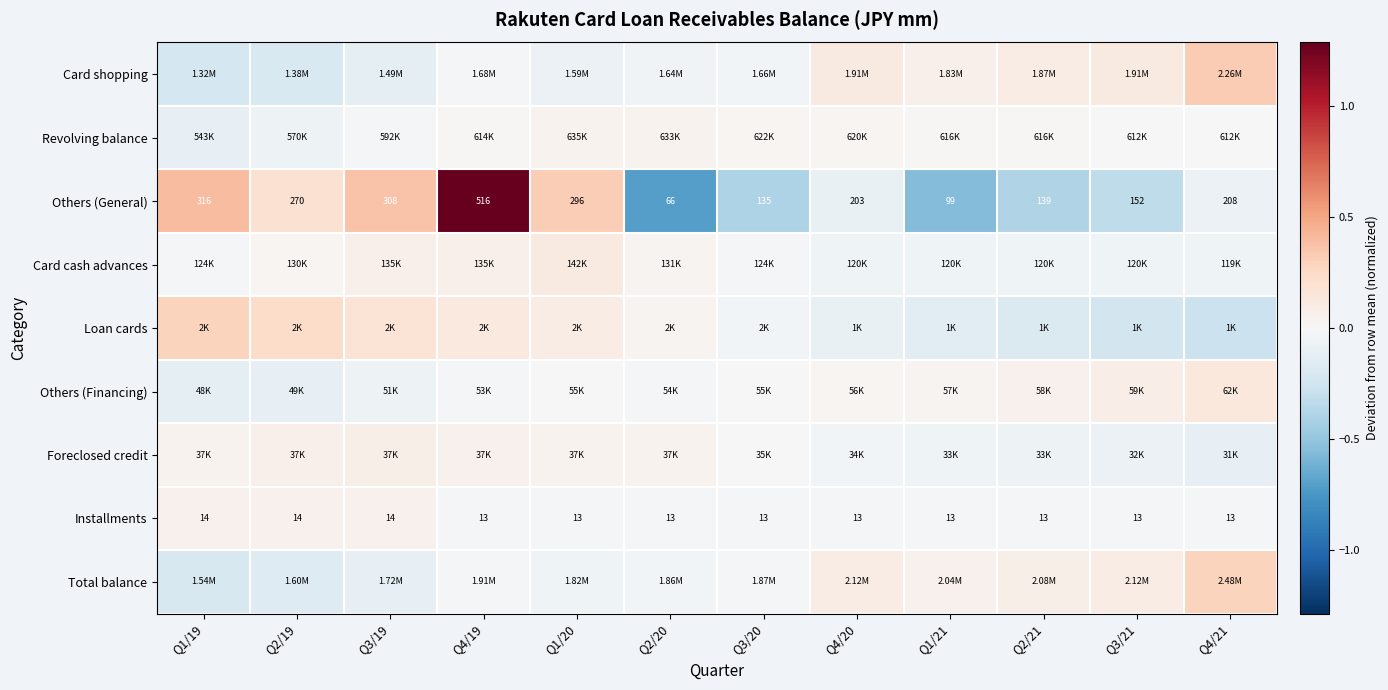

How many data points does each series have?

12